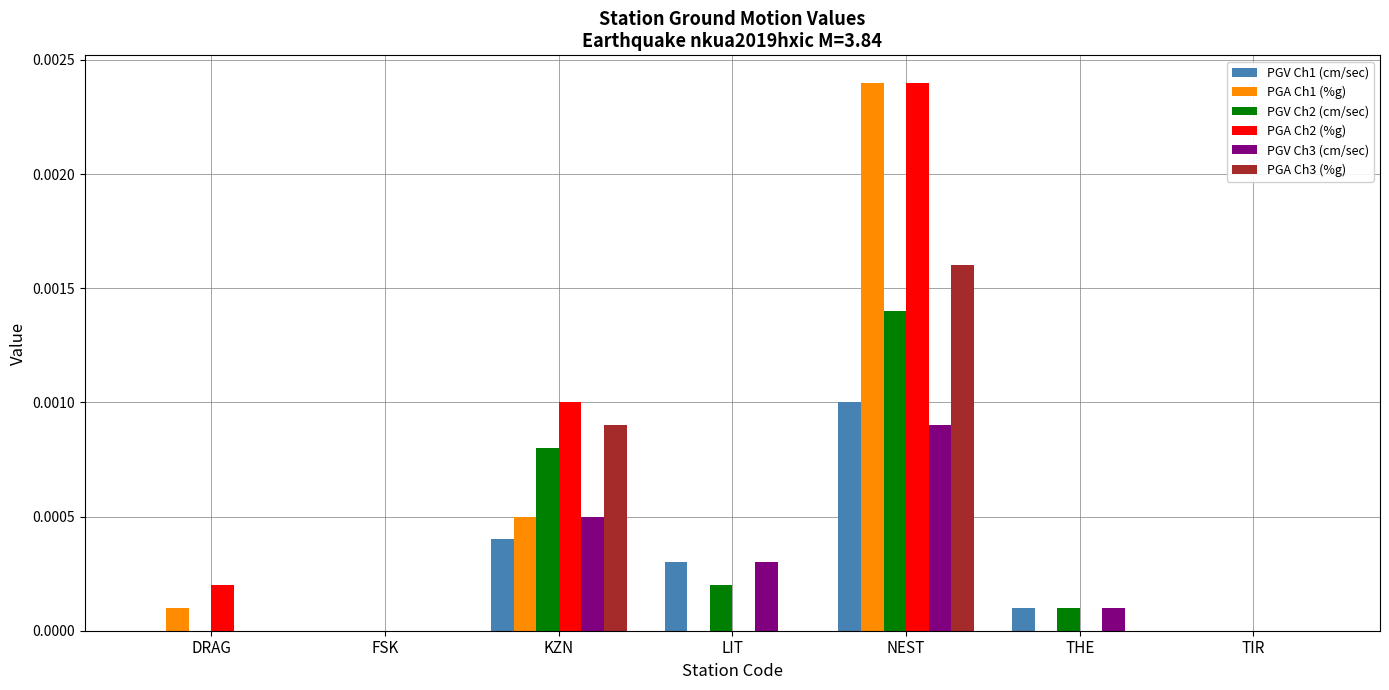

At which label does PGA Ch2 (%g) reach its peak?

NEST